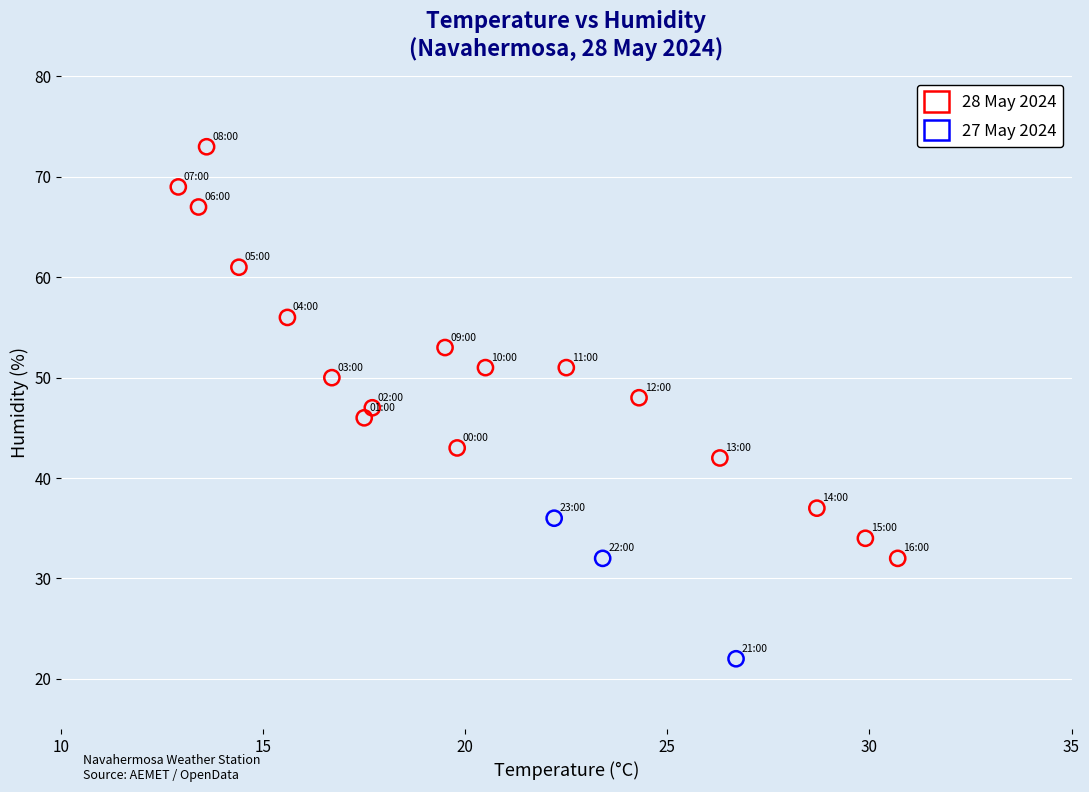

Which series reaches the maximum Y coordinate?

28 May 2024